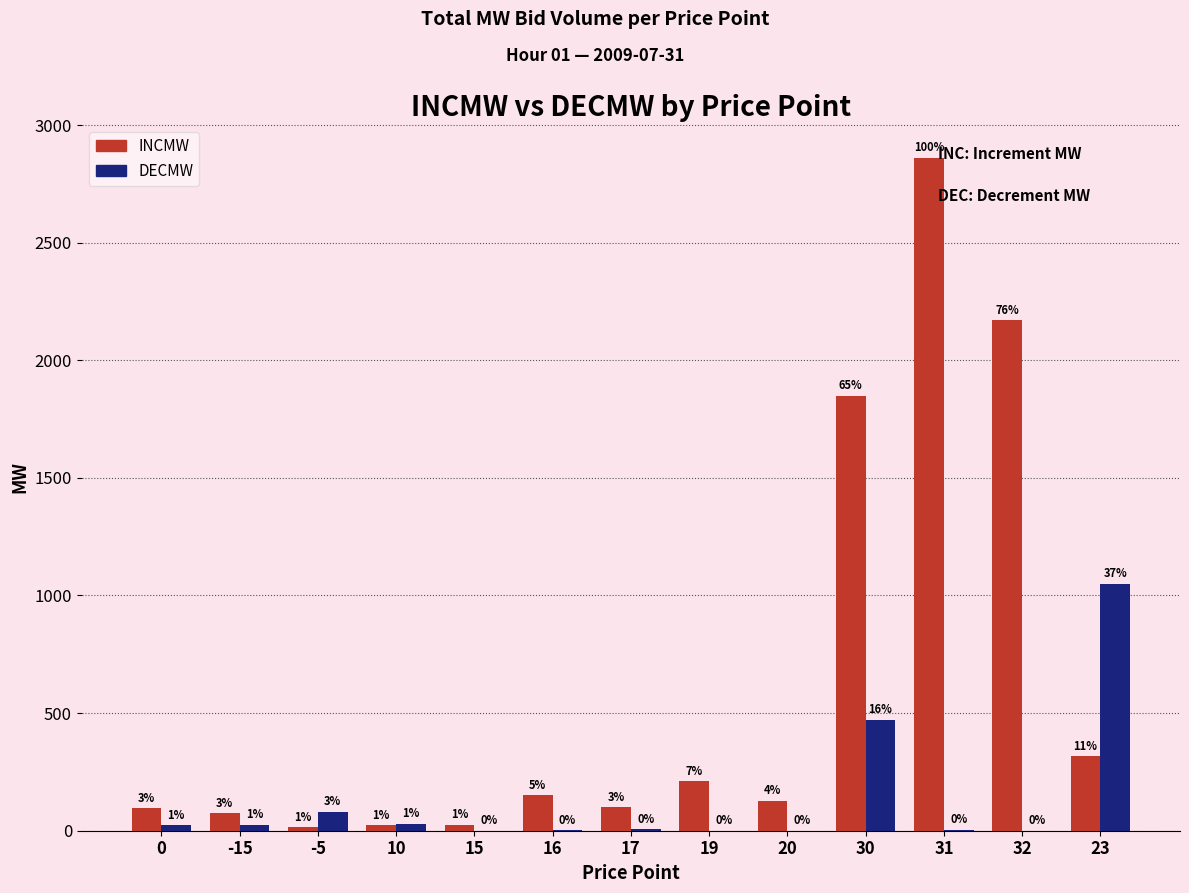

How many groups of bars are there?

13